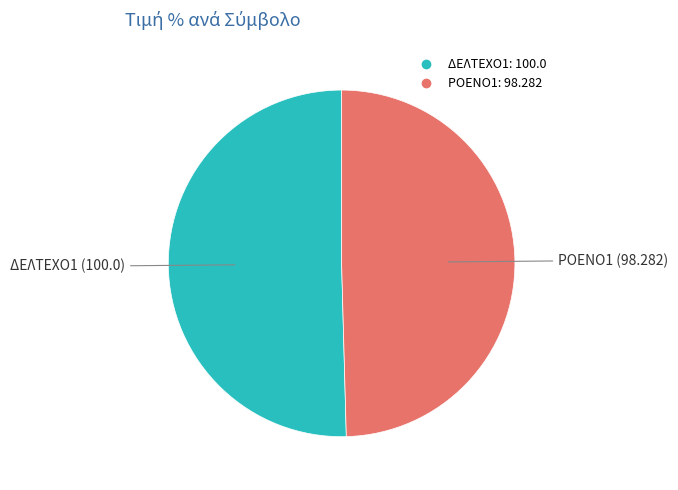

Is the sum of ΔΕΛΤΕΧΟ1 and ΡΟΕΝΟ1 greater than half?

Yes